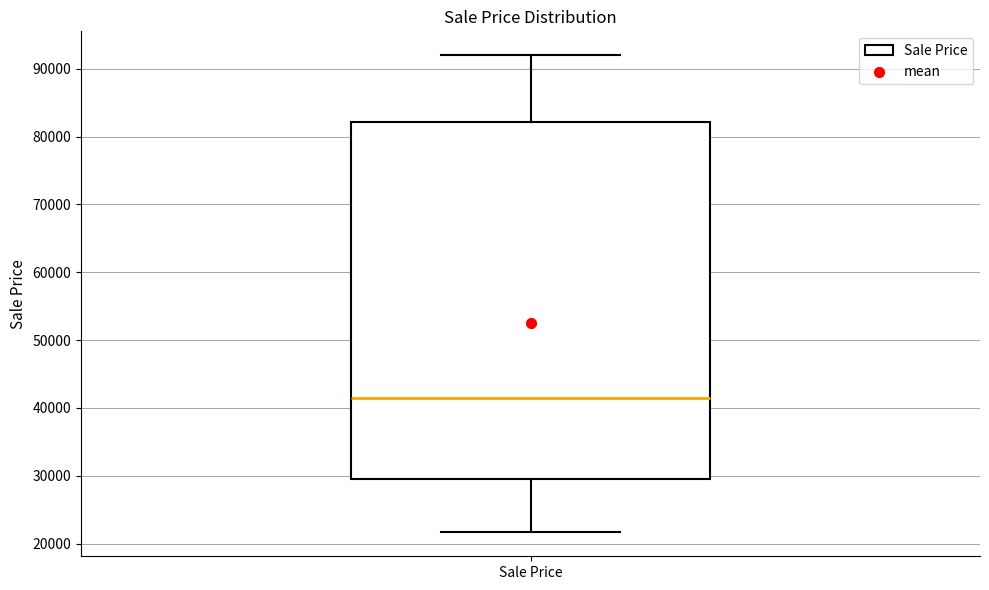

Transcribe this box plot: give where the median line is, the range the box spans, and where the two whiskers end, as read against the y-axis. The values are not printed on the chart, so give them approximately, as read against the axis.

median 42000, box 30000 to 82000, whiskers 22000 to 92000